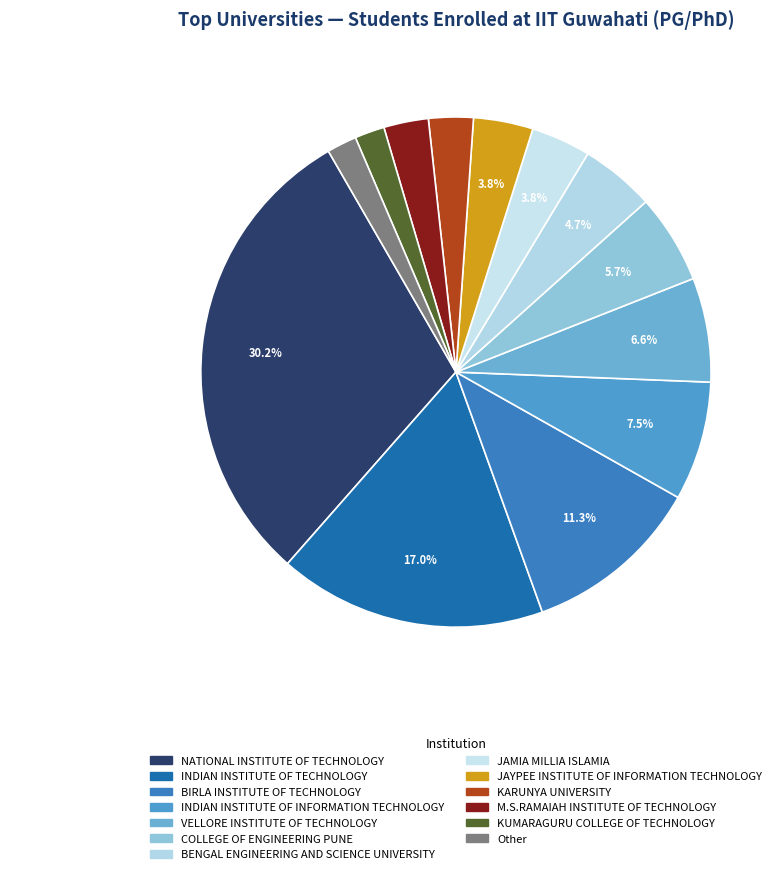

Is M.S.RAMAIAH INSTITUTE OF TECHNOLOGY the majority of the pie?

No